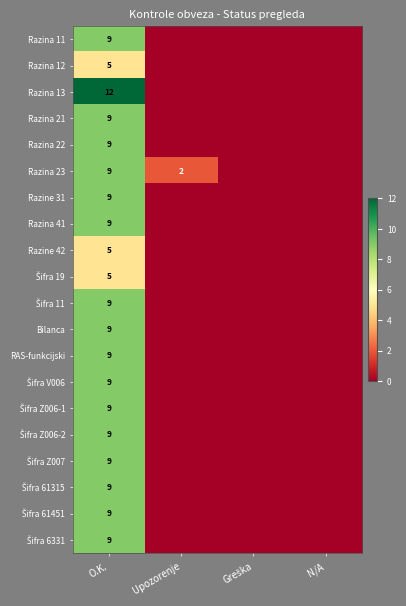

Is it true that Razina 23 equals 9 at O.K.?

True